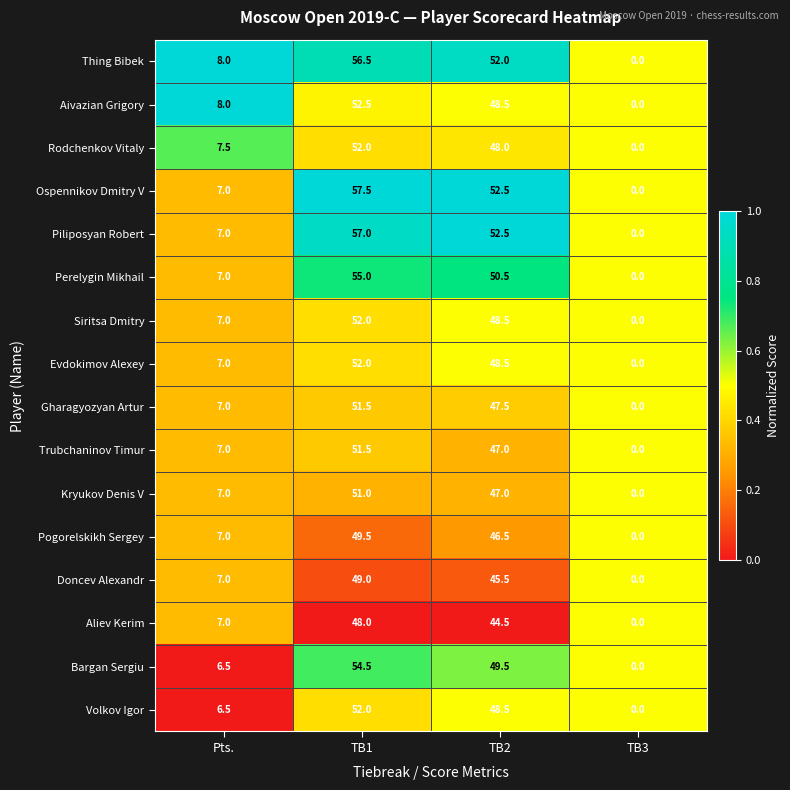

What is the greatest value displayed?

57.5